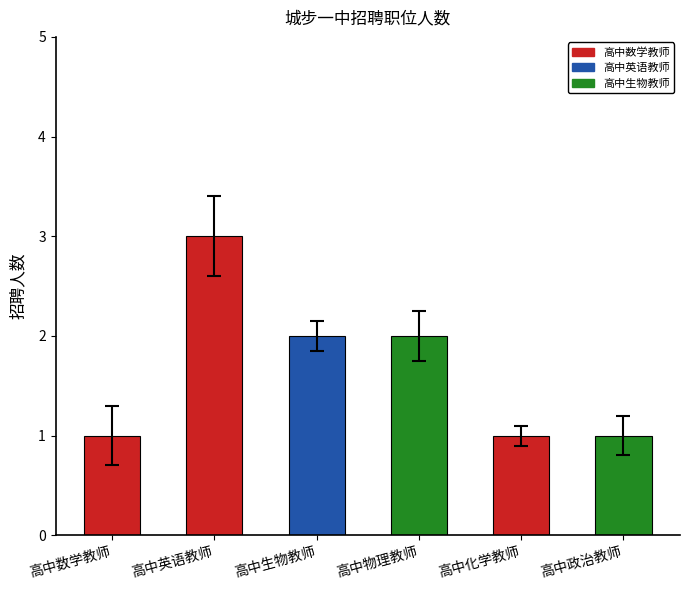

What is the greatest value displayed?

3